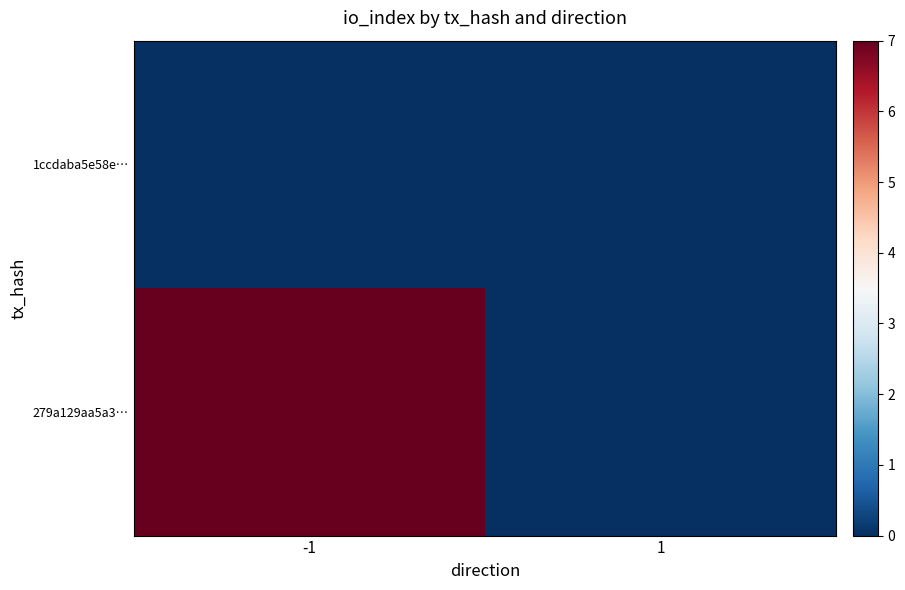

Rank the series by their average value, from lowest to highest.

1ccdaba5e58e…, 279a129aa5a3…